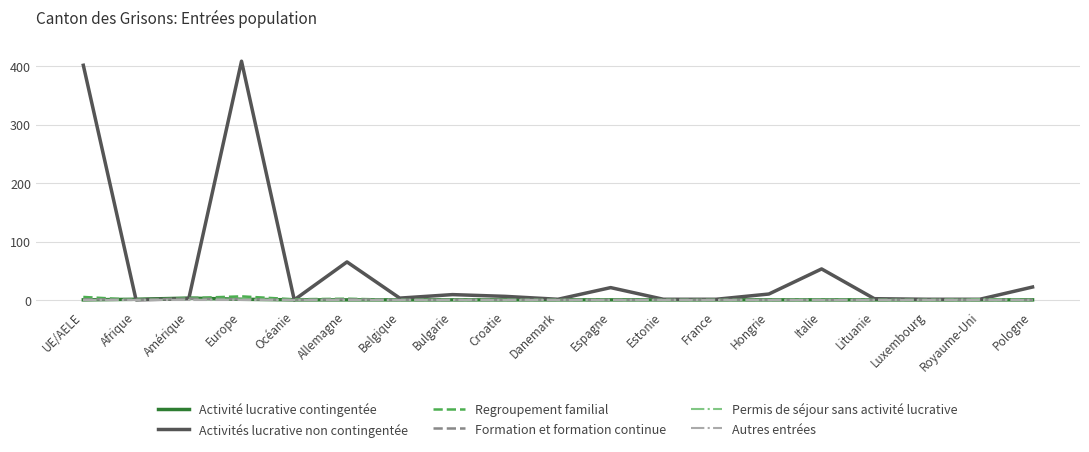

The Formation et formation continue series shows 0 at Espagne. True or false?

True